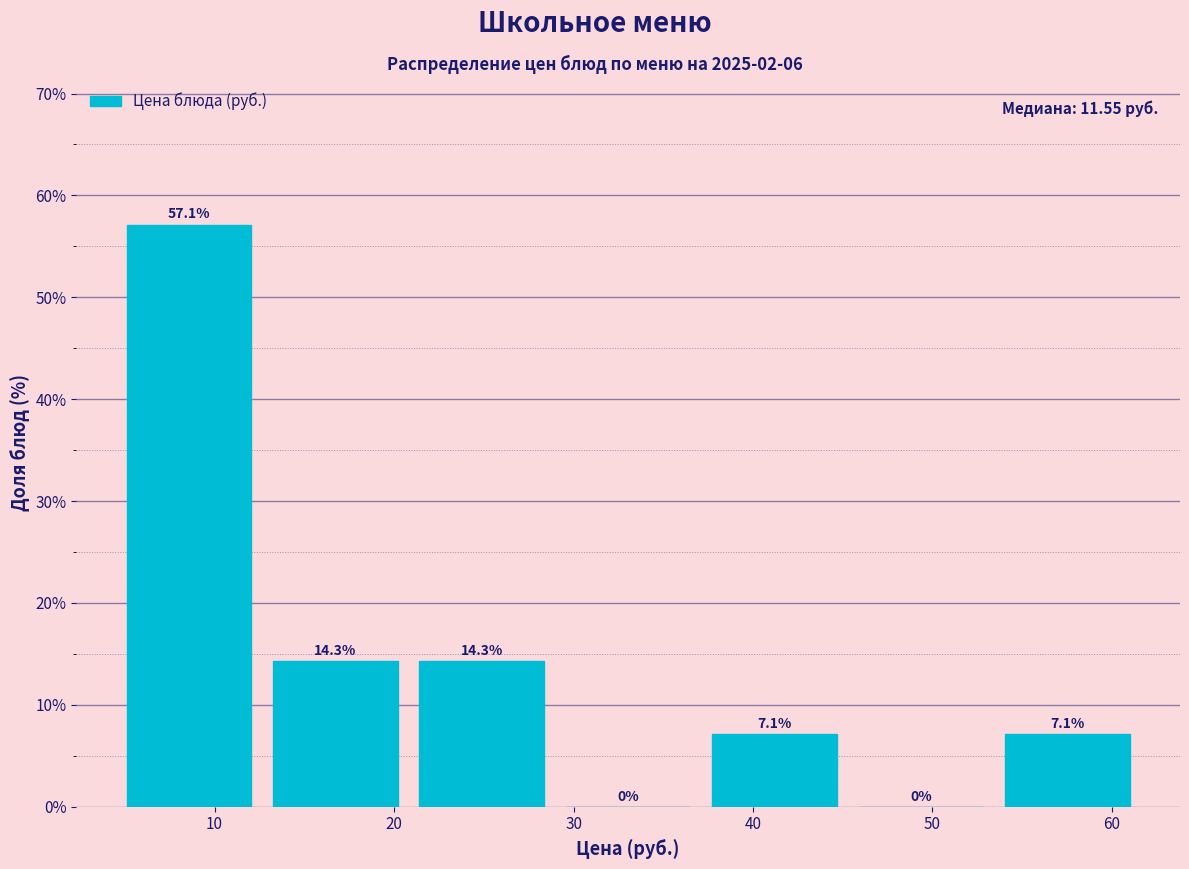

Reading left to right, transcribe this chart: for each bar, give the range it covers on the x-axis and its height. The bar edges are not printed on the chart, so give them approximately, as read against the axis.

4 to 13: 57.1
13 to 21: 14.3
21 to 29: 14.3
29 to 37: 0.0
37 to 45: 7.1
45 to 53: 0.0
53 to 62: 7.1